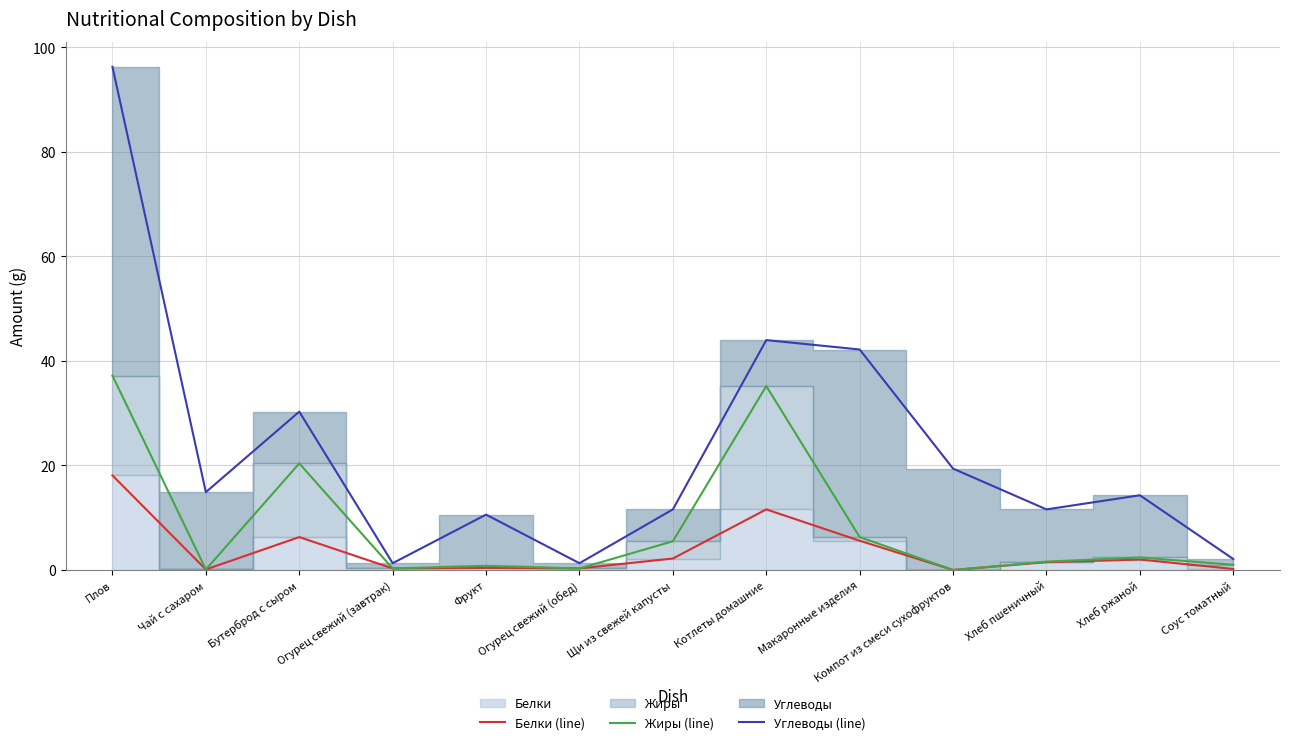

Where is the first local minimum for Жиры (line)?

Чай с сахаром